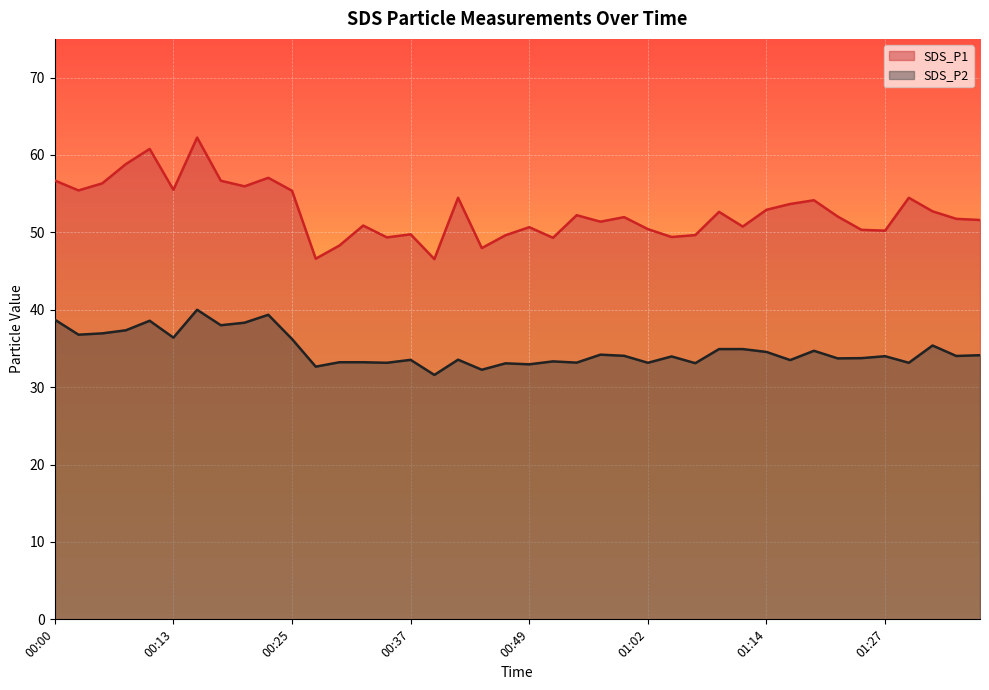

True or false: SDS_P1 and SDS_P2 intersect in this chart.

False